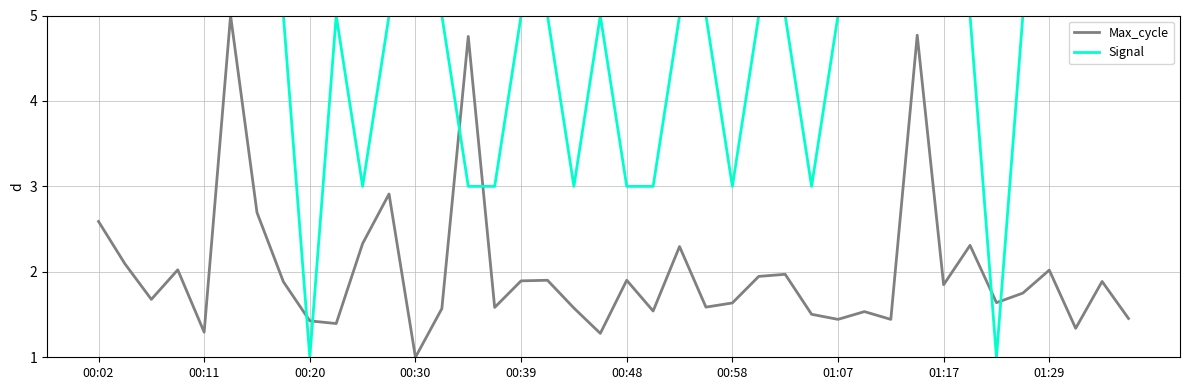

Rank the series by their average value, from highest to lowest.

Signal, Max_cycle